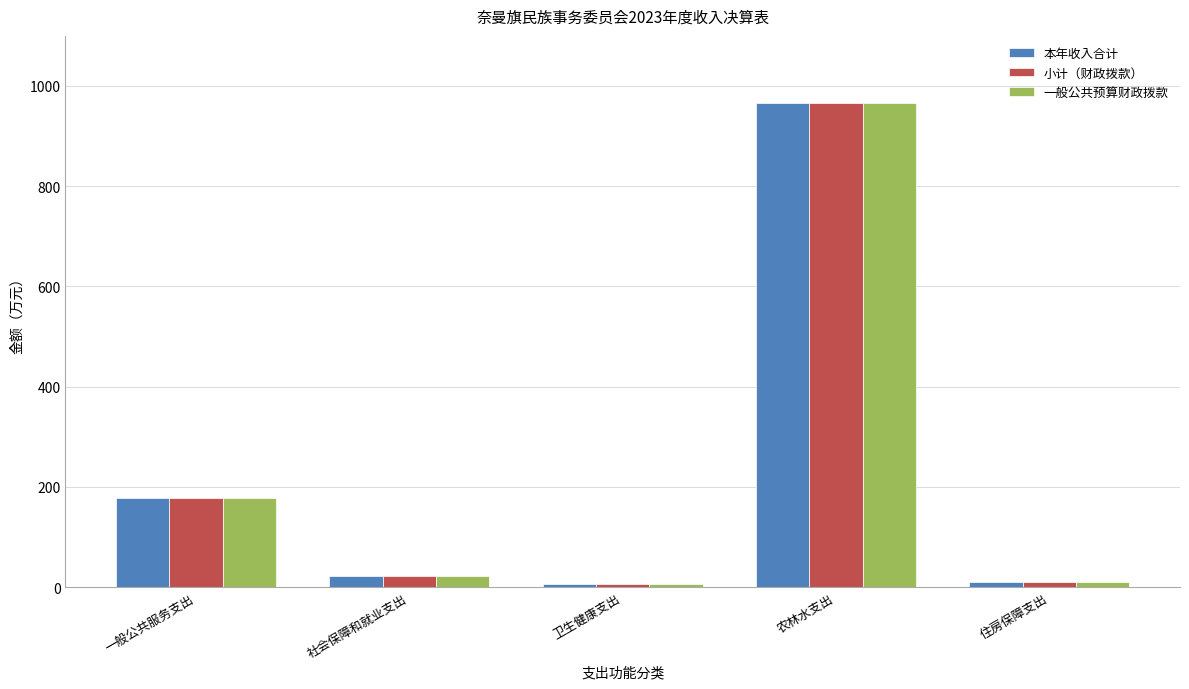

What is the maximum value for 本年收入合计?

967.0